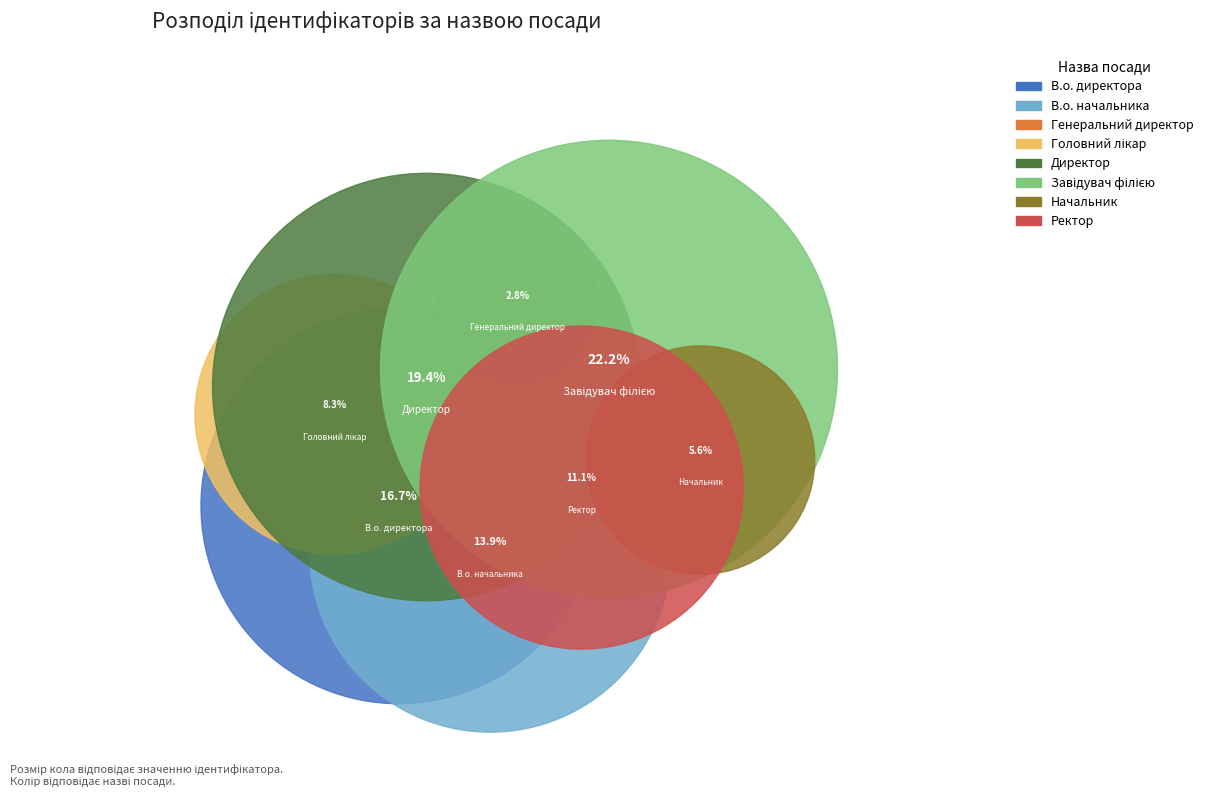

To the nearest percent, what portion does Генеральний директор represent?

3%